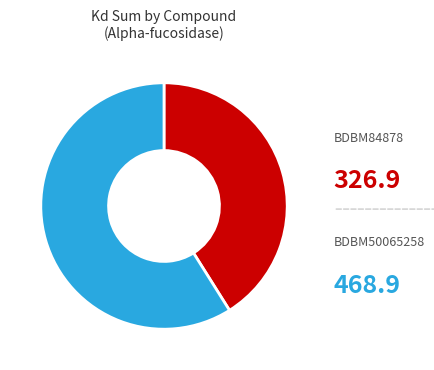

How many segments does this pie chart have?

2